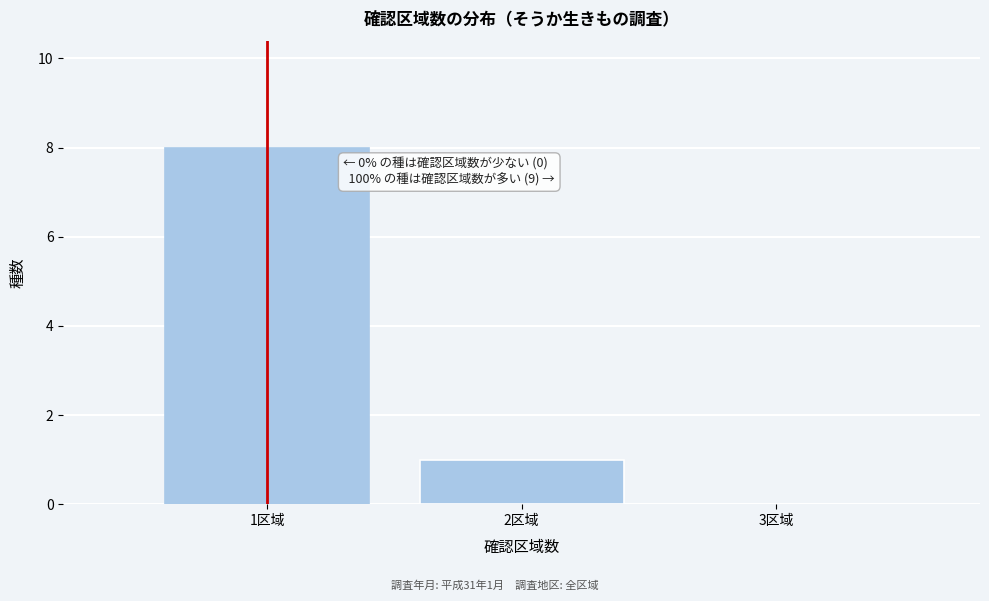

Which range on the x-axis has the tallest bar?

0.5 to 1.5